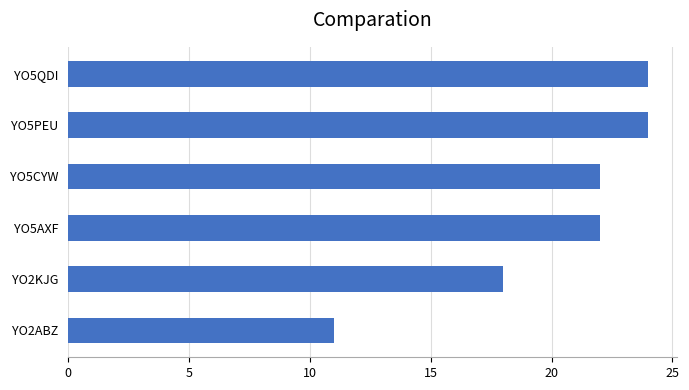

Does the chart contain any negative values?

No